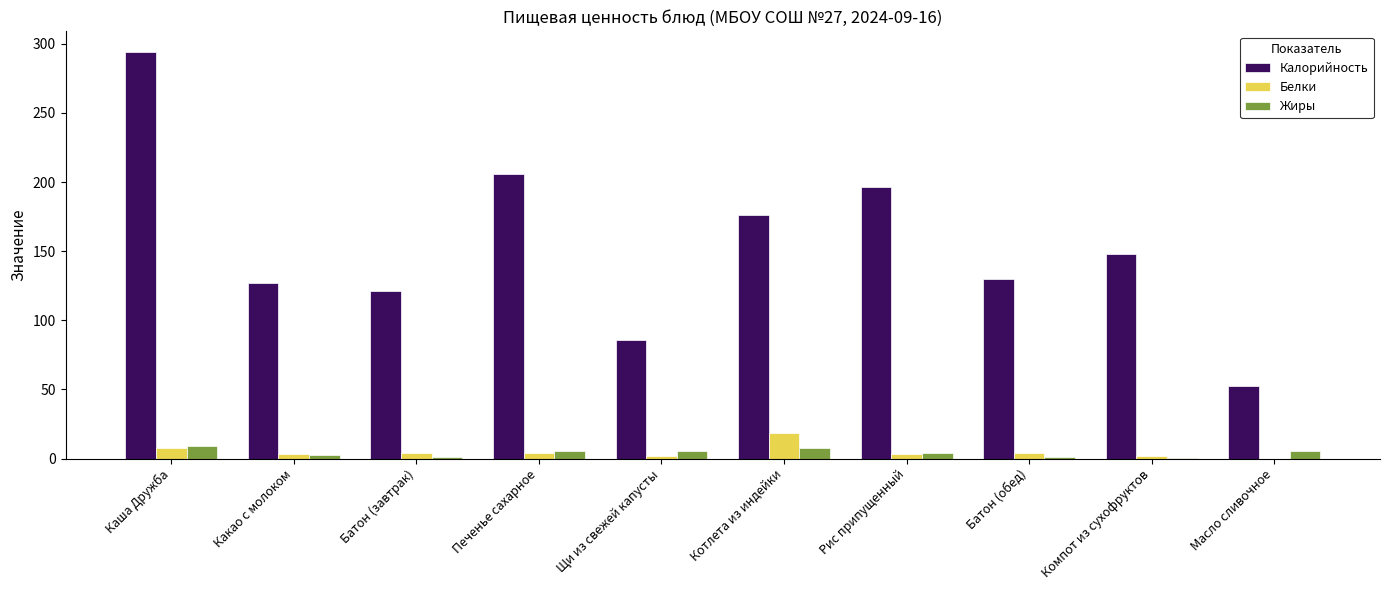

Is it true that Калорийность equals 110.0 at Печенье сахарное?

False